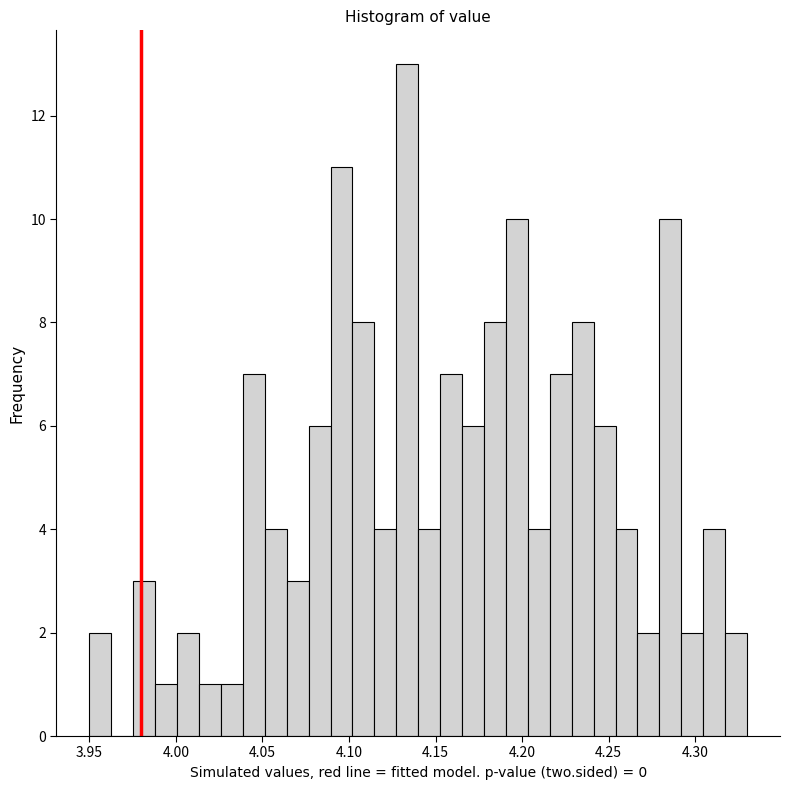

Around what value on the x-axis is the tallest bar? Give the approximate position of its centre, as read against the axis.

4.135